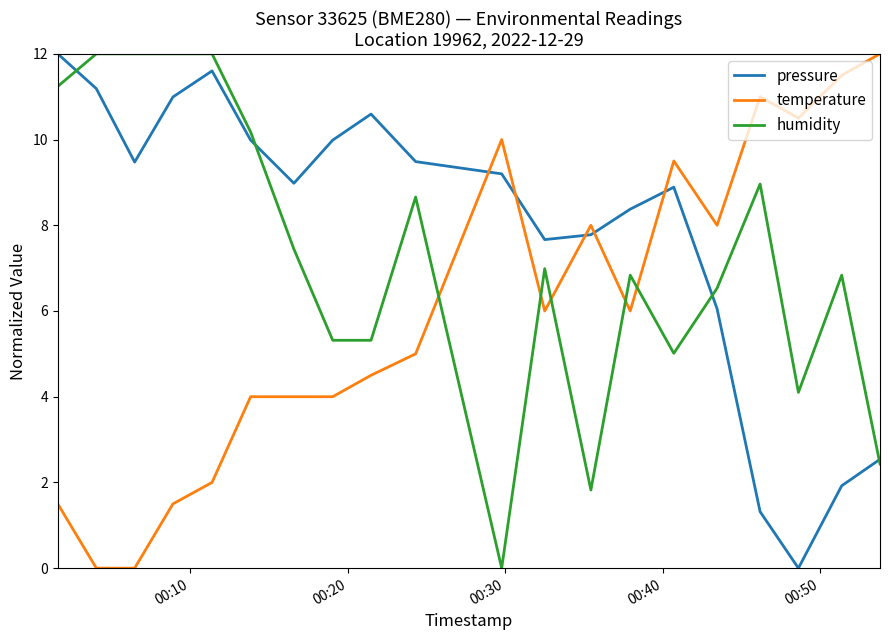

True or false: temperature and pressure cross at least once.

True